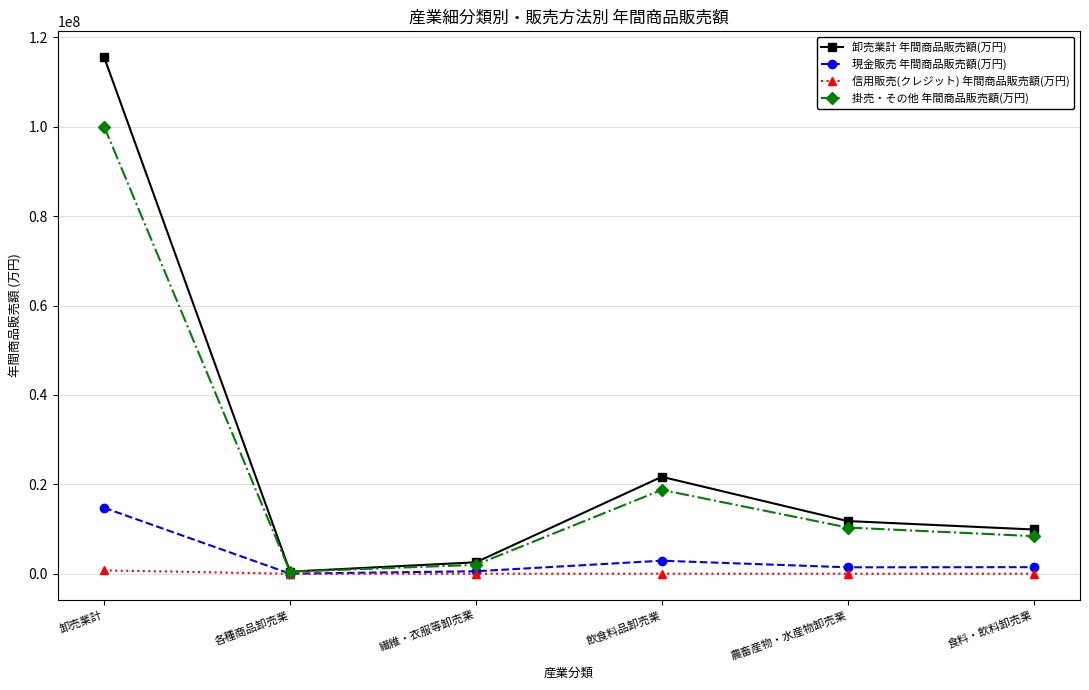

What is the difference between the 信用販売(クレジット) 年間商品販売額(万円) values at 農畜産物・水産物卸売業 and 食料・飲料卸売業?

966